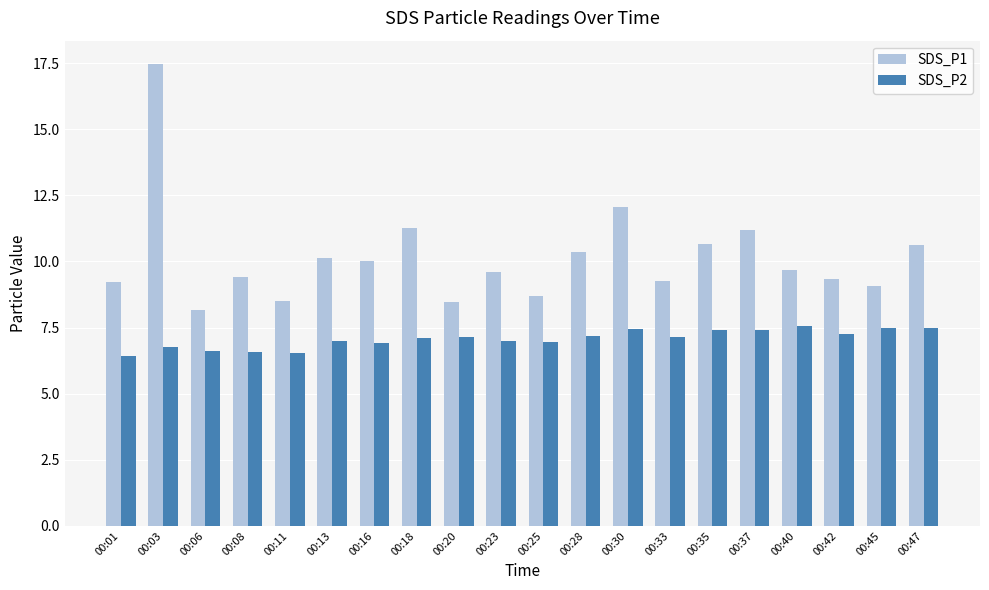

True or false: SDS_P2 has a value of 4.8 at 00:42.

False